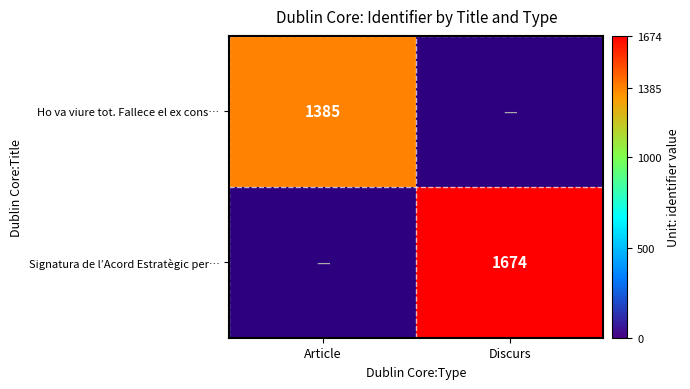

The value of Signatura de l’Acord Estratègic per… at Discurs is 968. True or false?

False